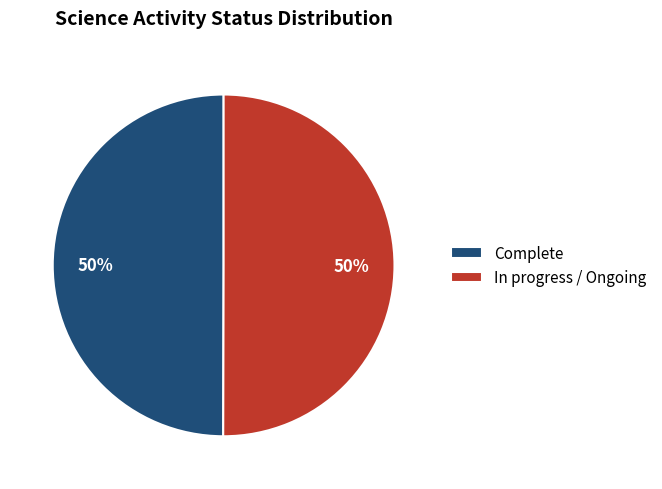

How many slices are in this pie chart?

2